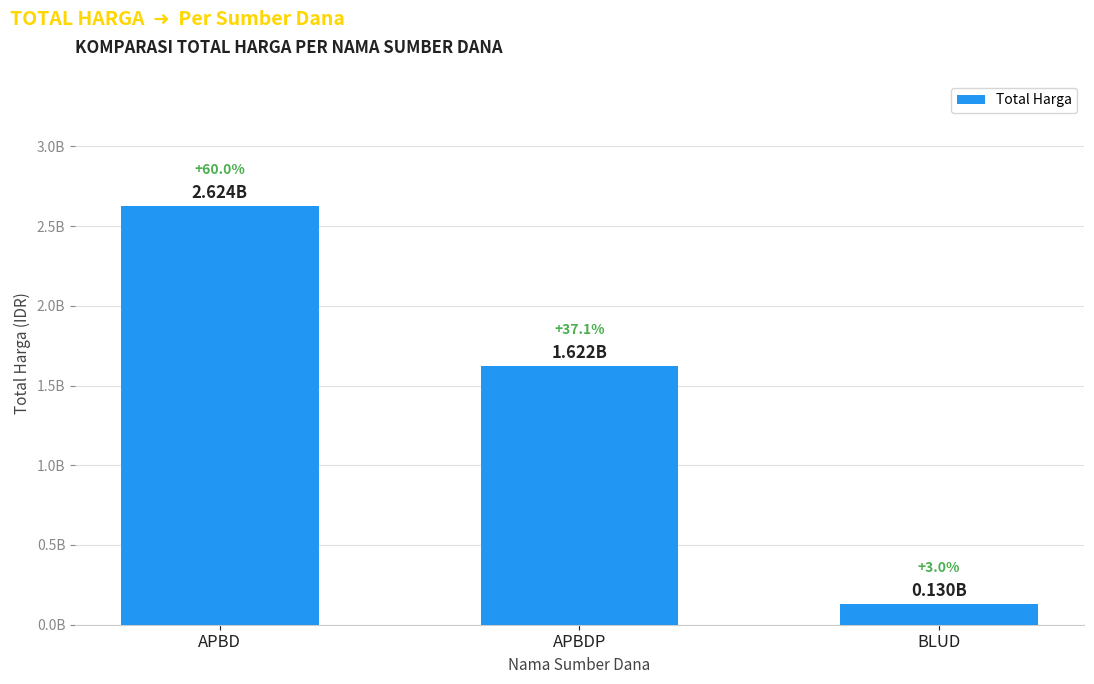

Are the bars horizontal?

No